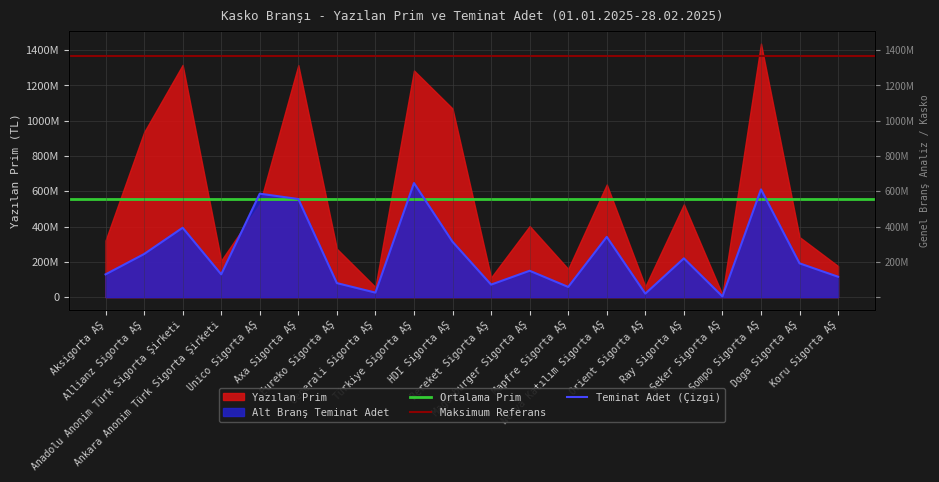

What position from the left is Koru Sigorta AŞ?

20